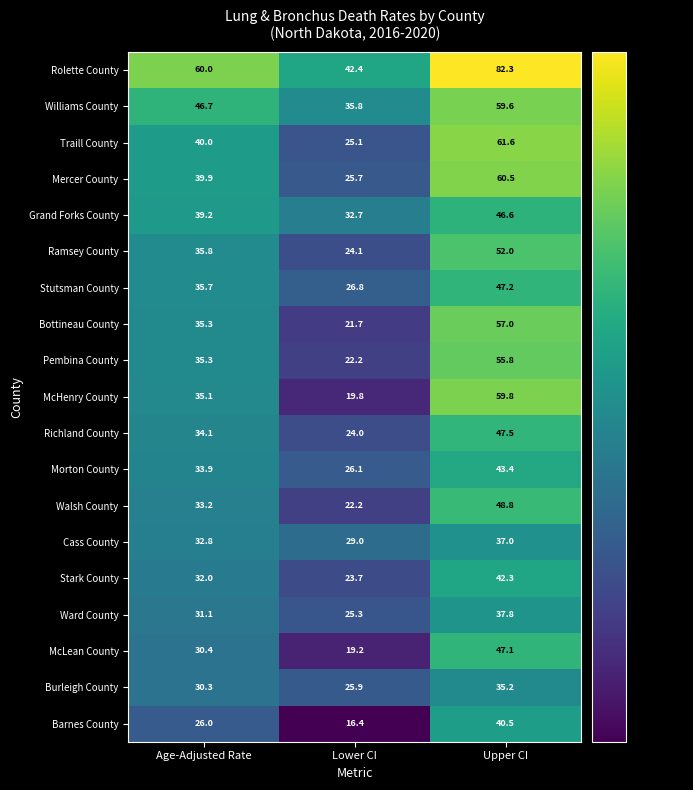

Which category has the lowest value across all series?

Lower CI